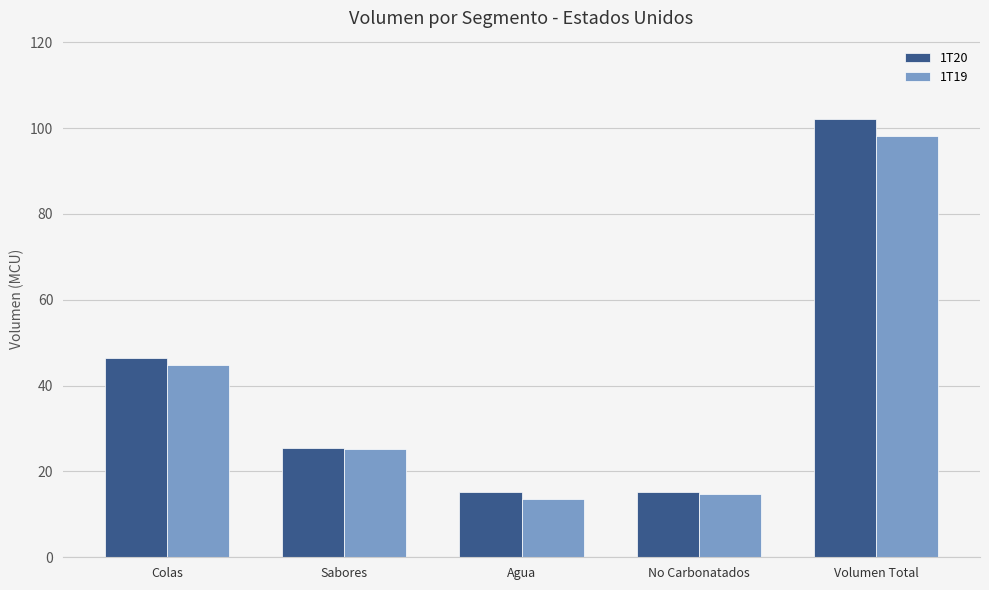

Rank the series at Volumen Total from lowest to highest value.

1T19, 1T20